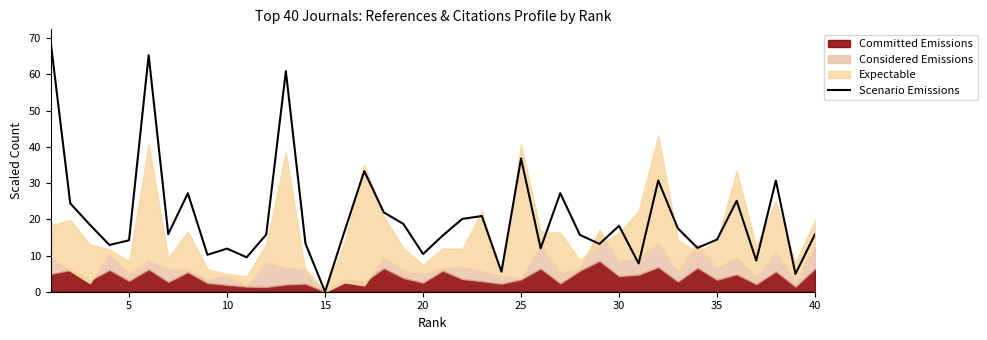

How many points are lower than both their immediate neighbors (excluding endpoints)?

13